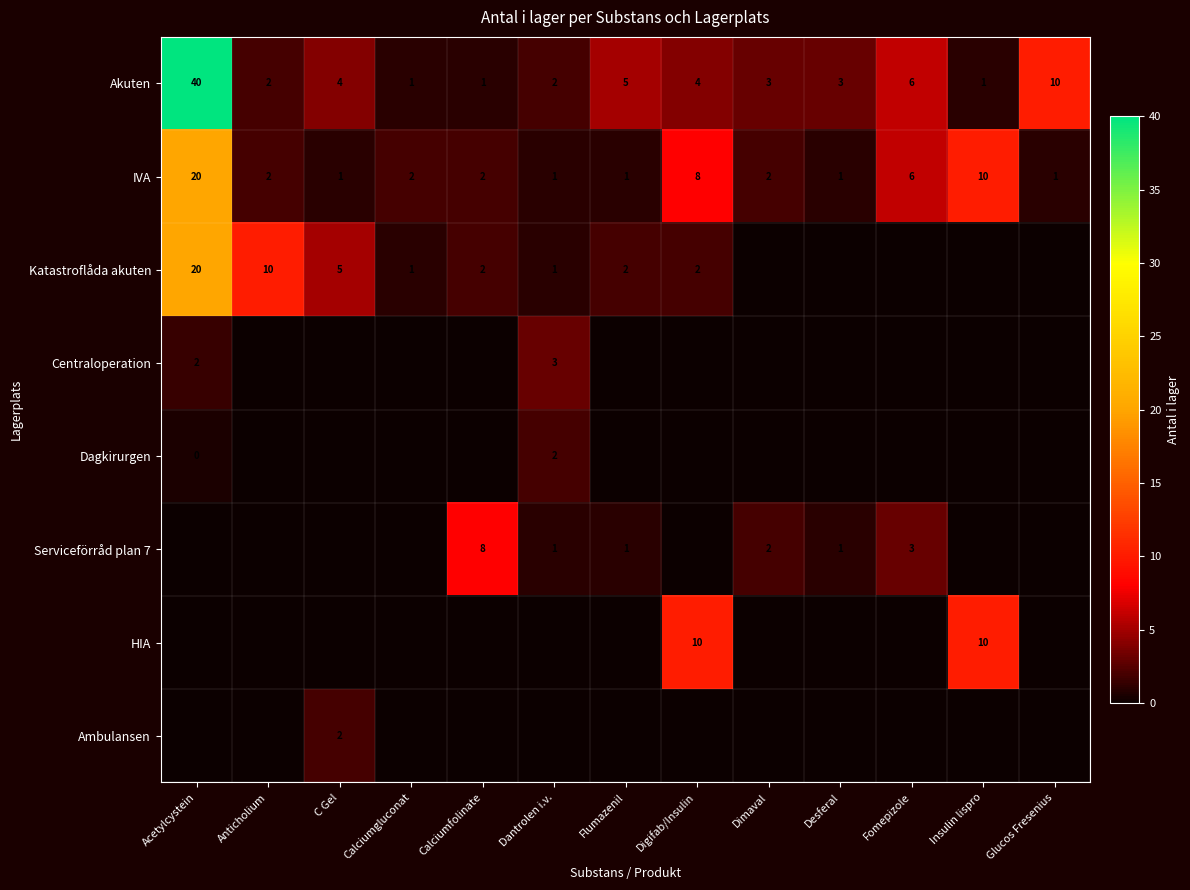

What is the difference between the second highest and second lowest values in the IVA series?

9